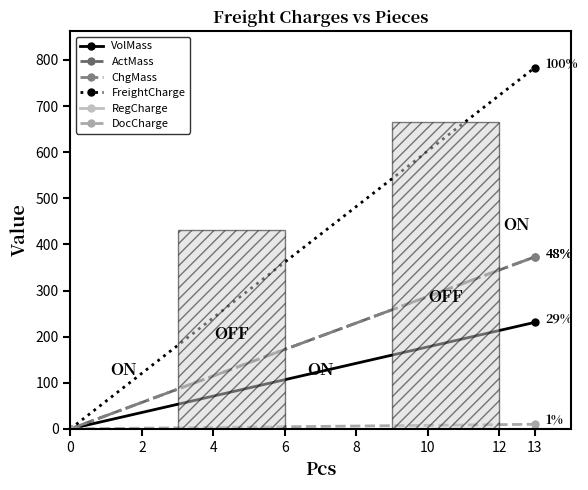

The value of ChgMass at 0 is 0.0. True or false?

True